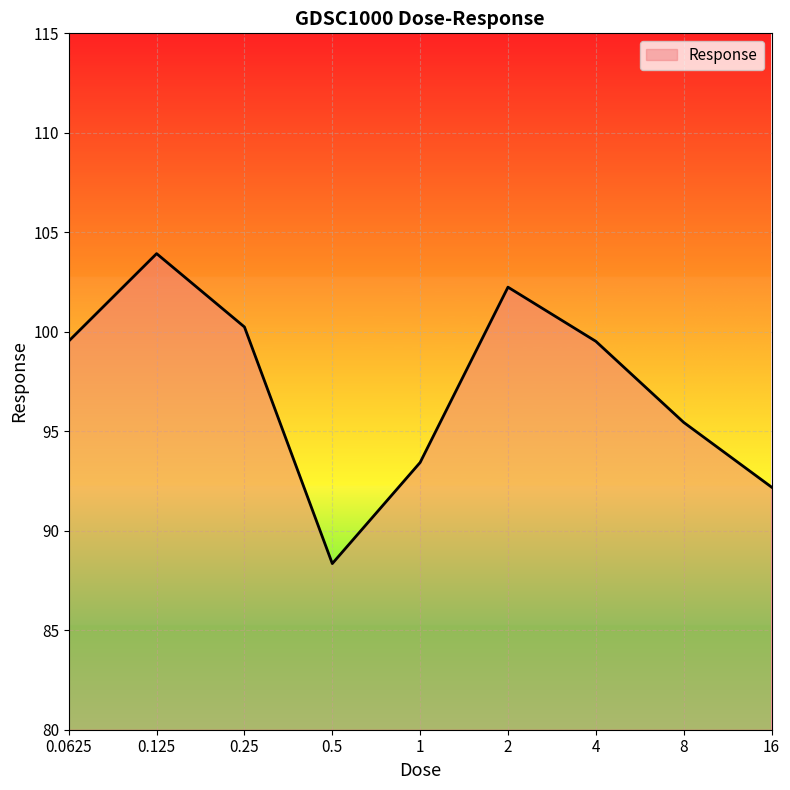

Does the chart have visible grid lines?

Yes